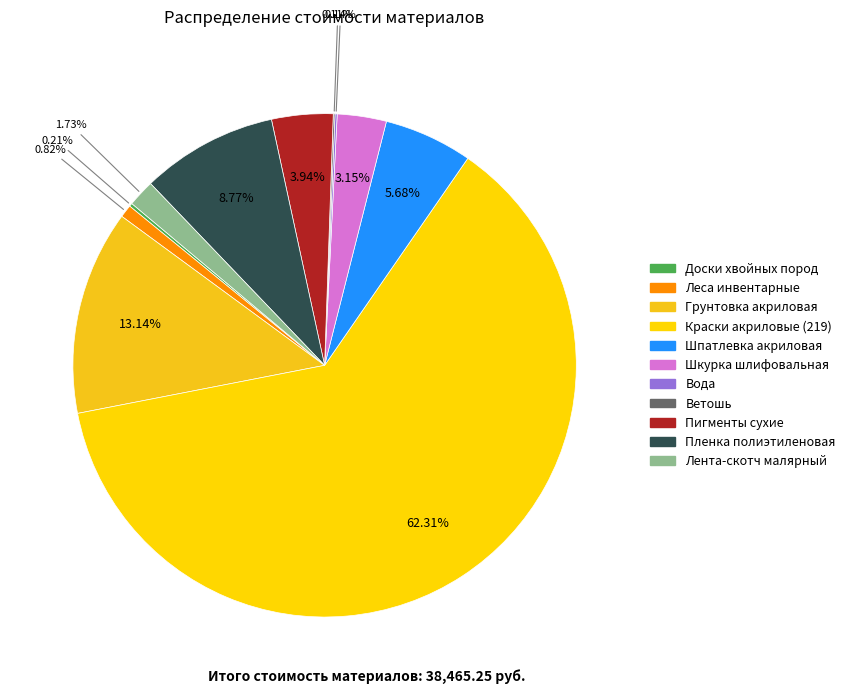

What percentage is the Пигменты сухие slice, to the nearest percent?

4%